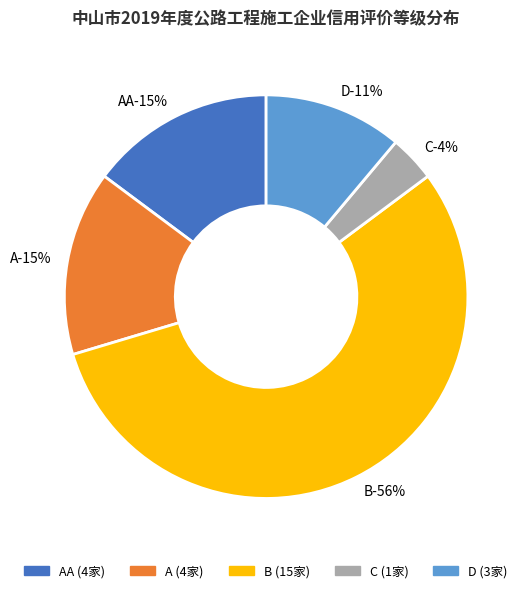

What percentage is the D slice, to the nearest percent?

11%